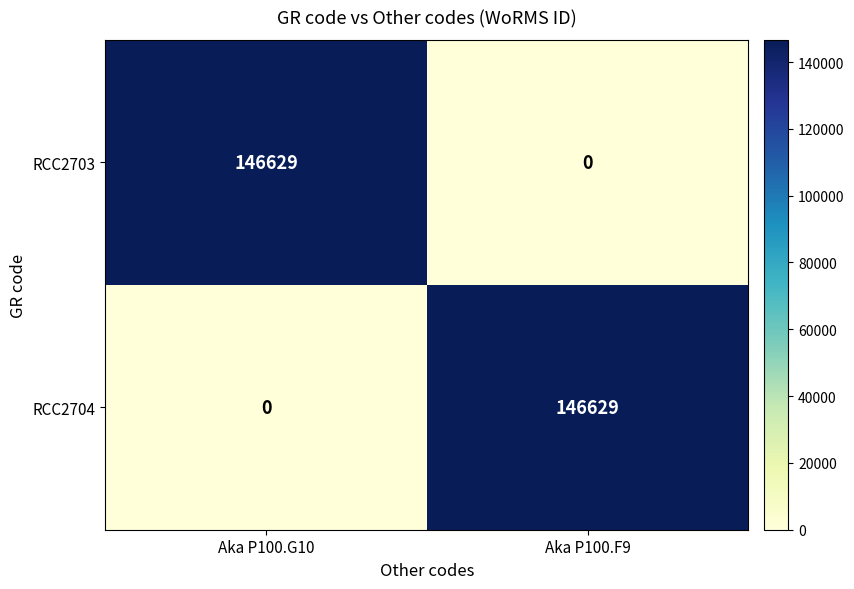

What is the total value across all series at Aka P100.G10?

146629